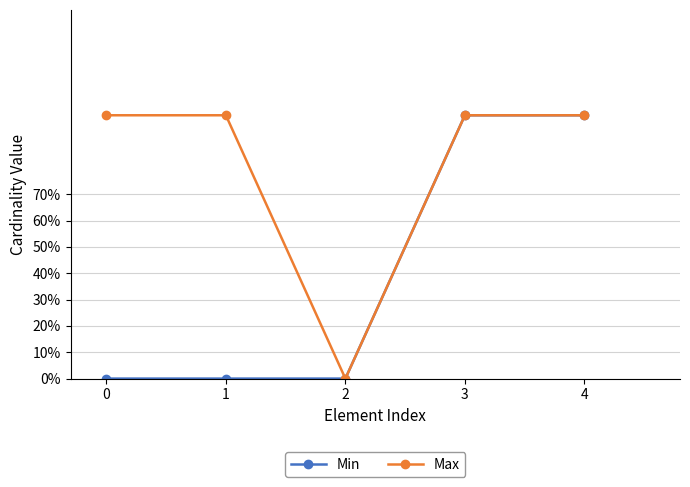

What is the difference between the maximum and minimum values in the Max series?

1